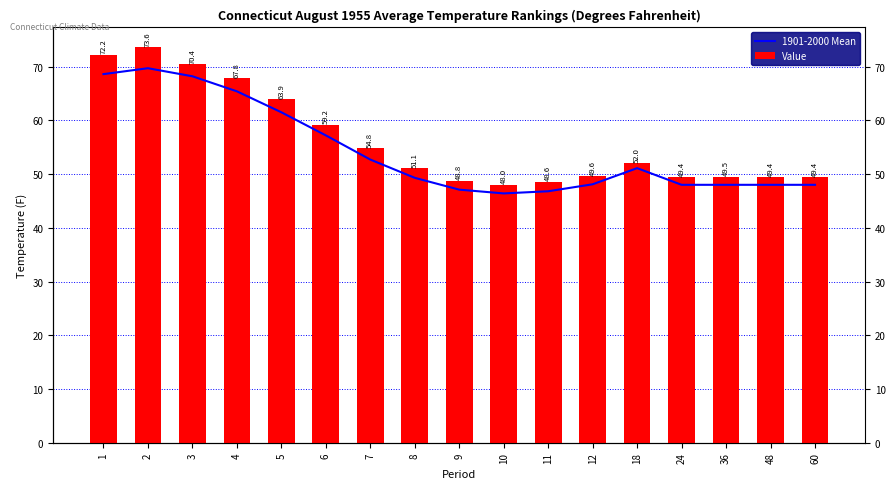

What is the difference between the maximum and minimum values in the 1901-2000 Mean series?

23.3